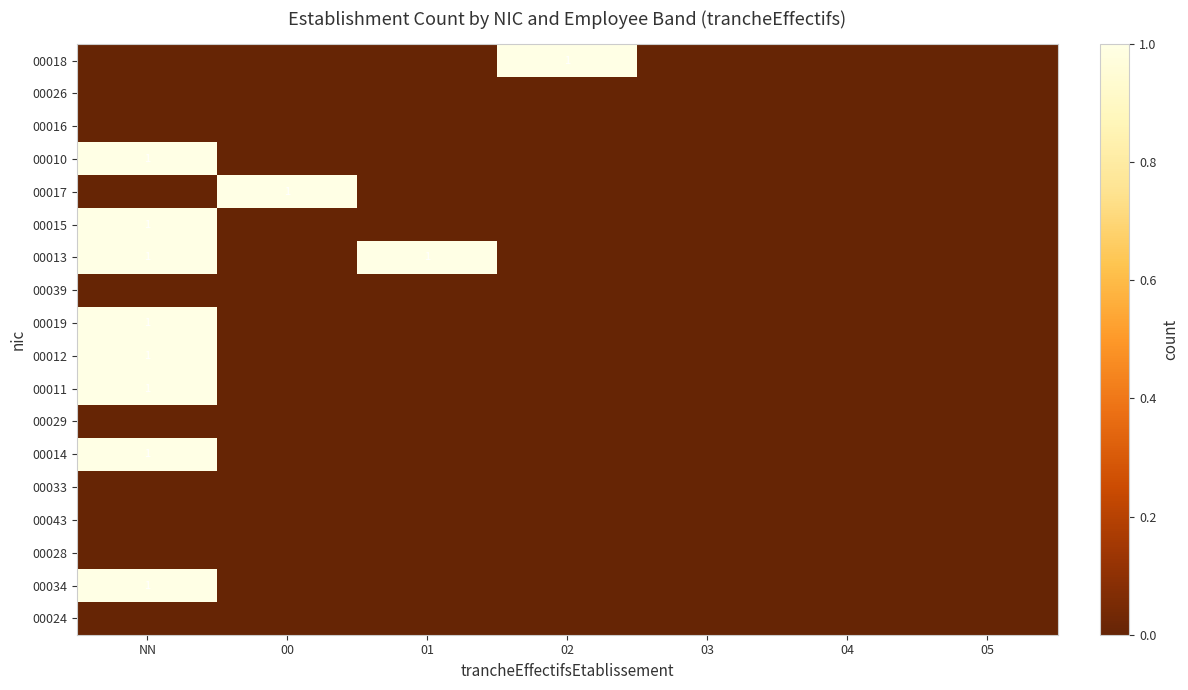

What is the greatest value displayed?

1